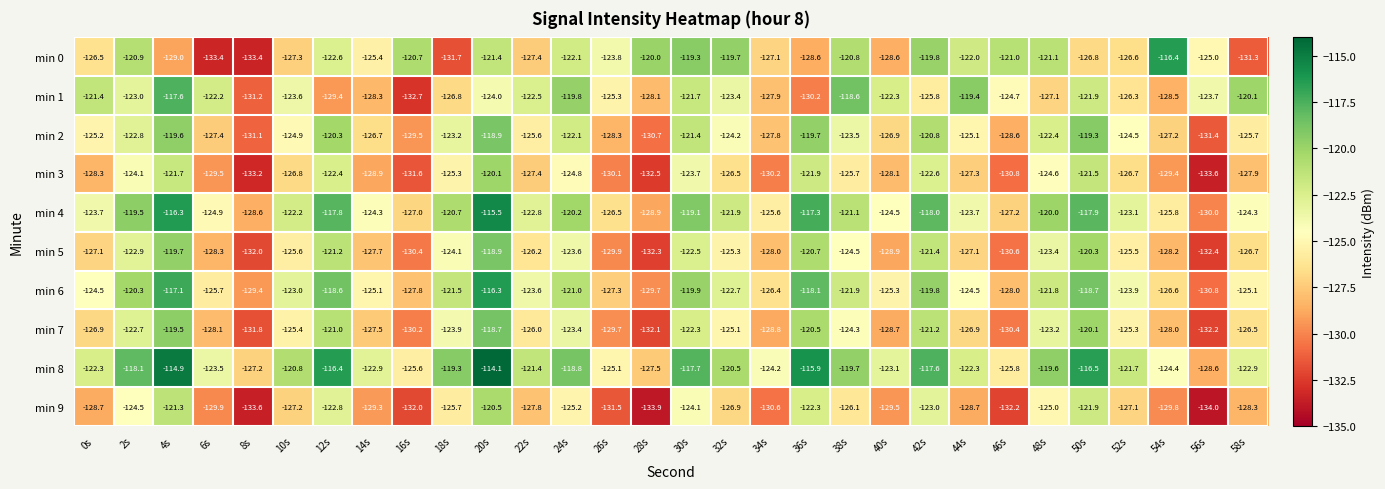

At 6s, list the series in order from smallest to largest.

min 0, min 9, min 3, min 5, min 7, min 2, min 6, min 4, min 8, min 1